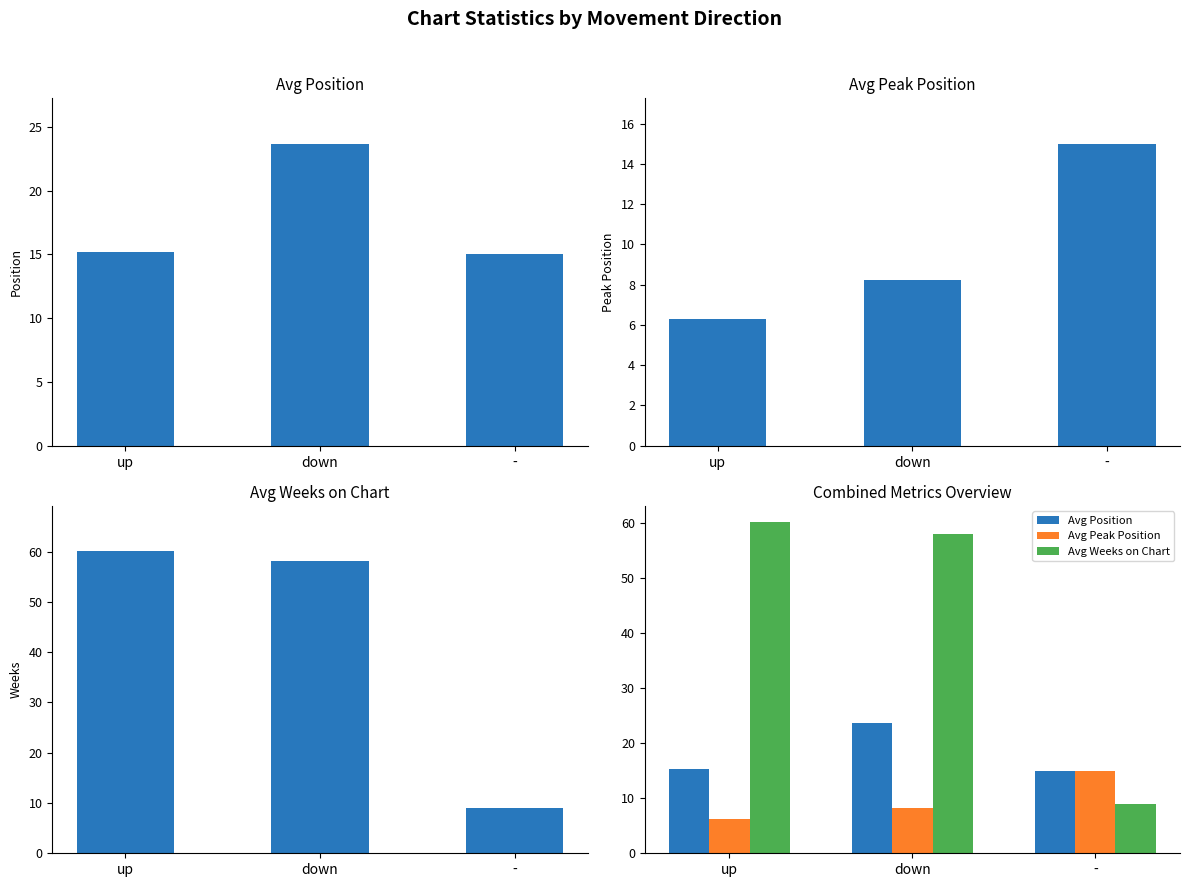

At how many categories does at least one series exceed 9?

3